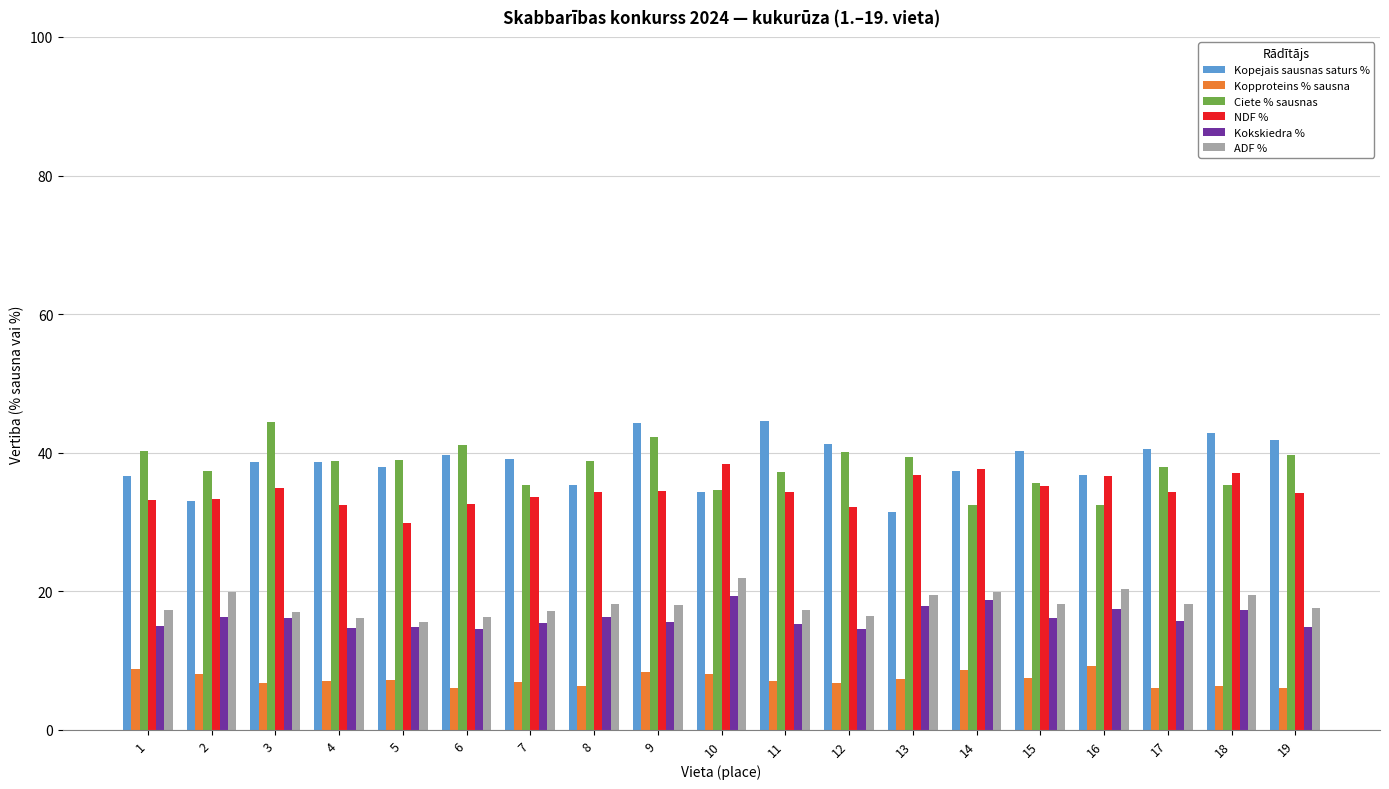

How many bars are there in each group?

6